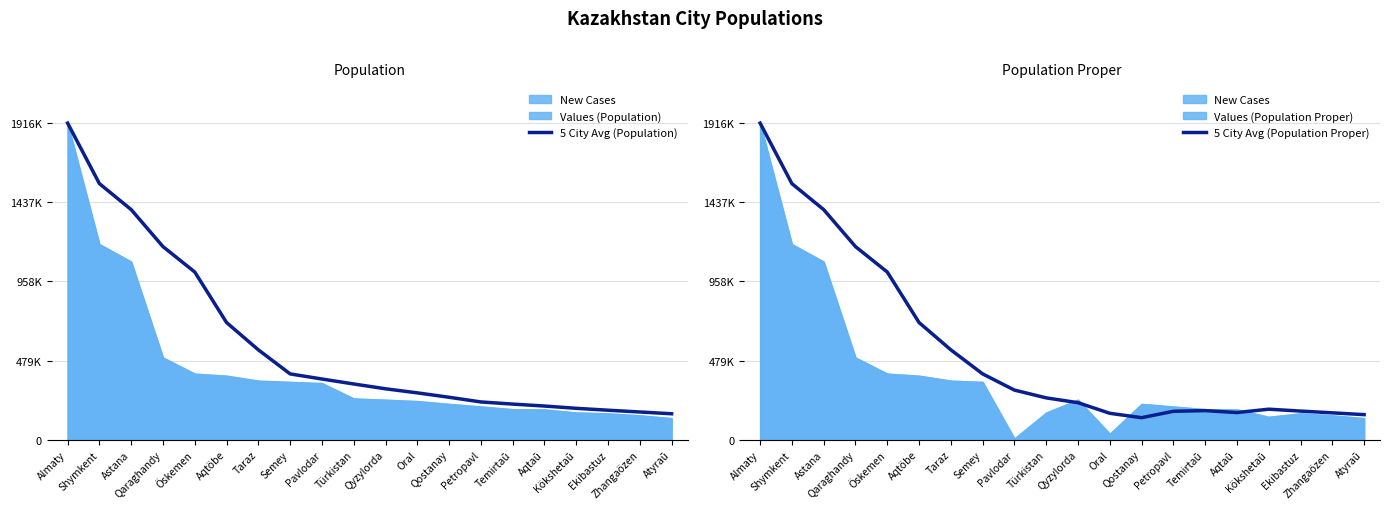

True or false: 5 City Avg (Population) has more than 2 points higher than both neighbors.

False